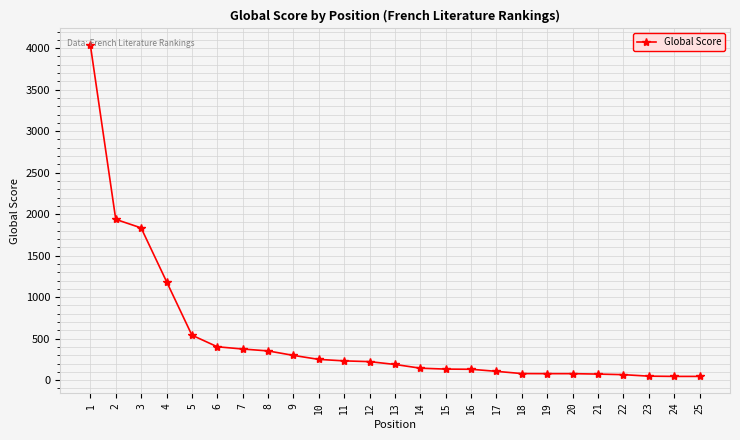

How many lines are shown in the chart?

1